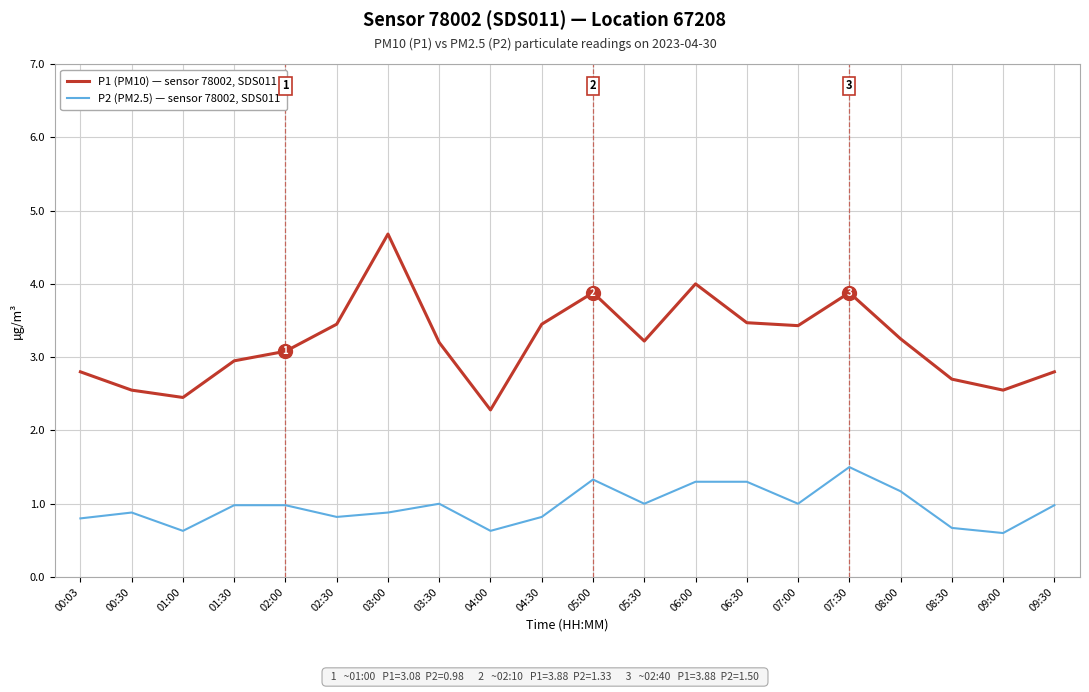

What is the spread (max minus min) of values at 03:30?

2.2